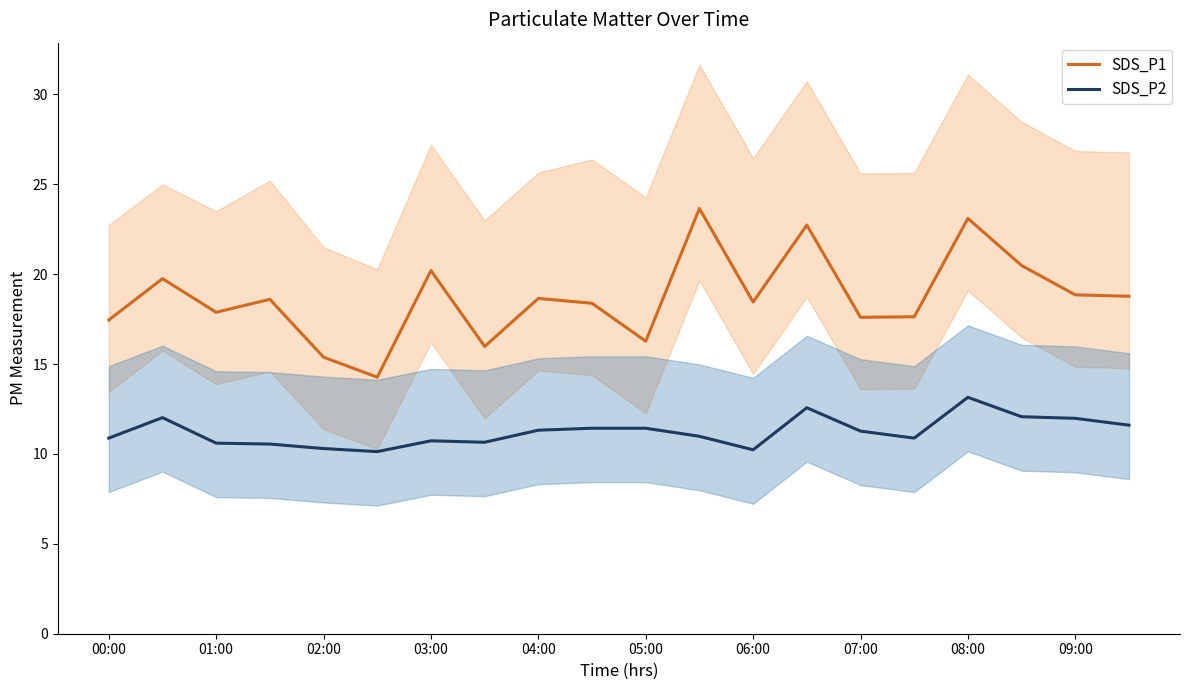

The SDS_P2 series shows 2.7 at 02:00. True or false?

False